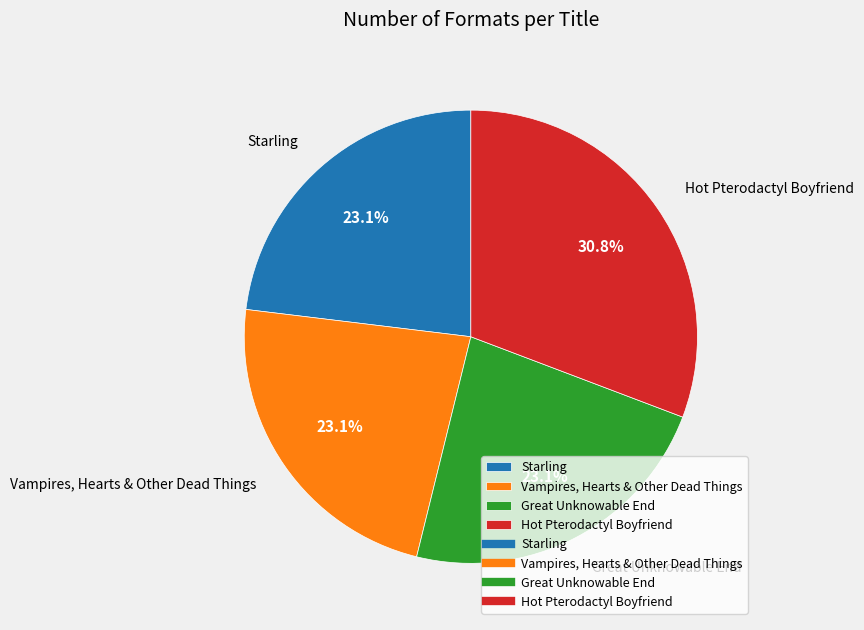

Which has a higher value, Hot Pterodactyl Boyfriend or Great Unknowable End?

Hot Pterodactyl Boyfriend